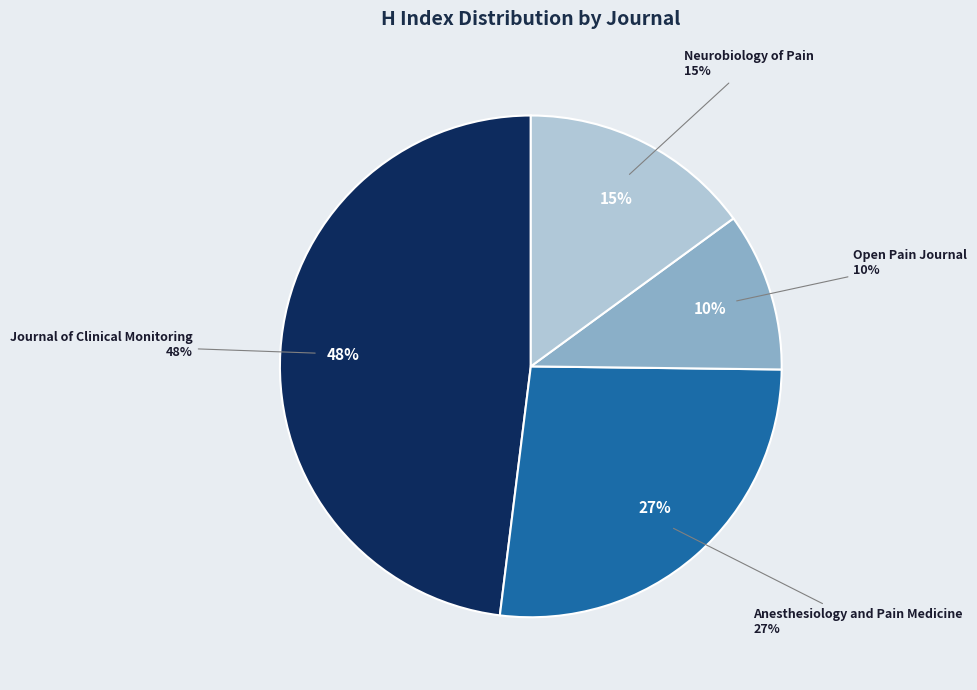

Count the number of slices in the pie.

5